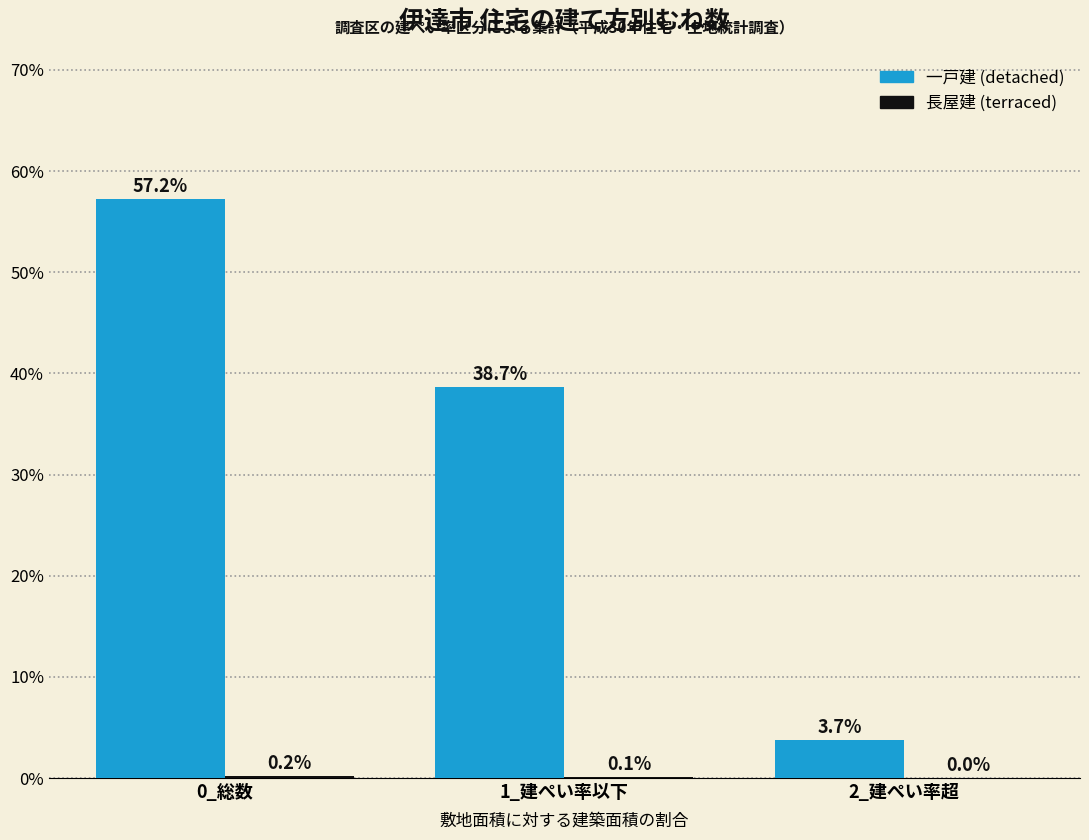

Between 0_総数 and 2_建ぺい率超, which series saw the biggest shift?

一戸建 (detached)